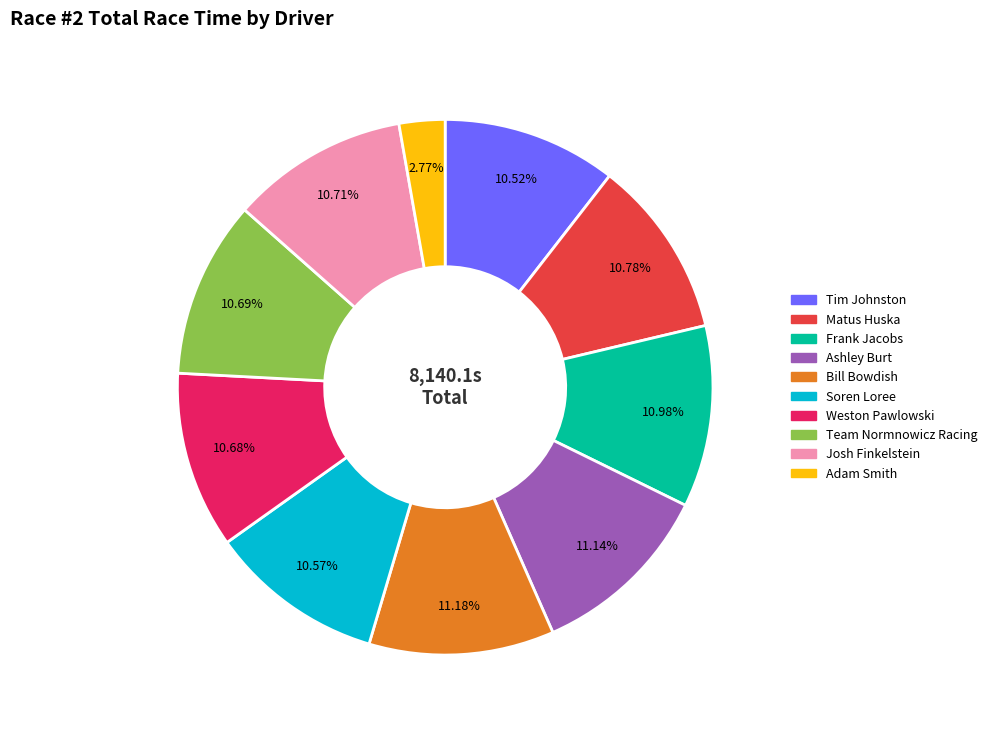

How many segments does this pie chart have?

10